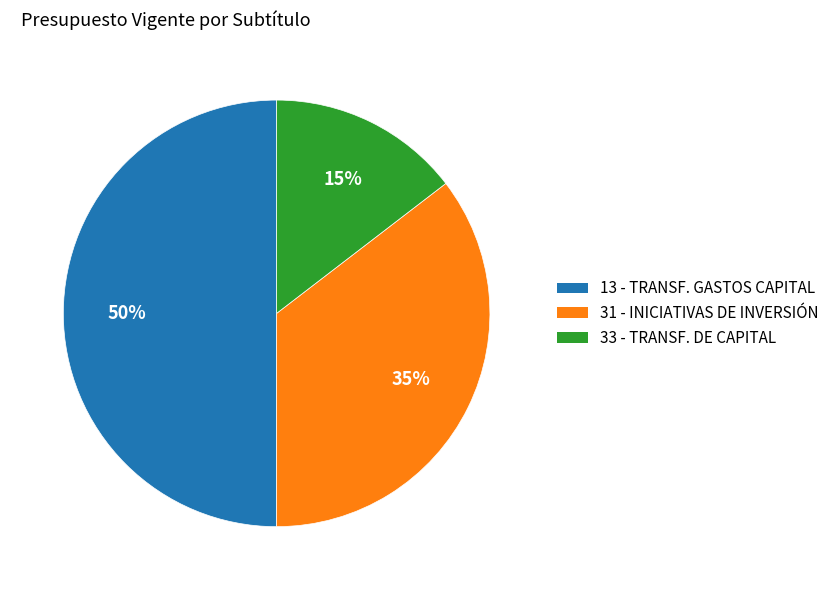

Which category has the biggest portion of the pie?

13 - TRANSF. GASTOS CAPITAL